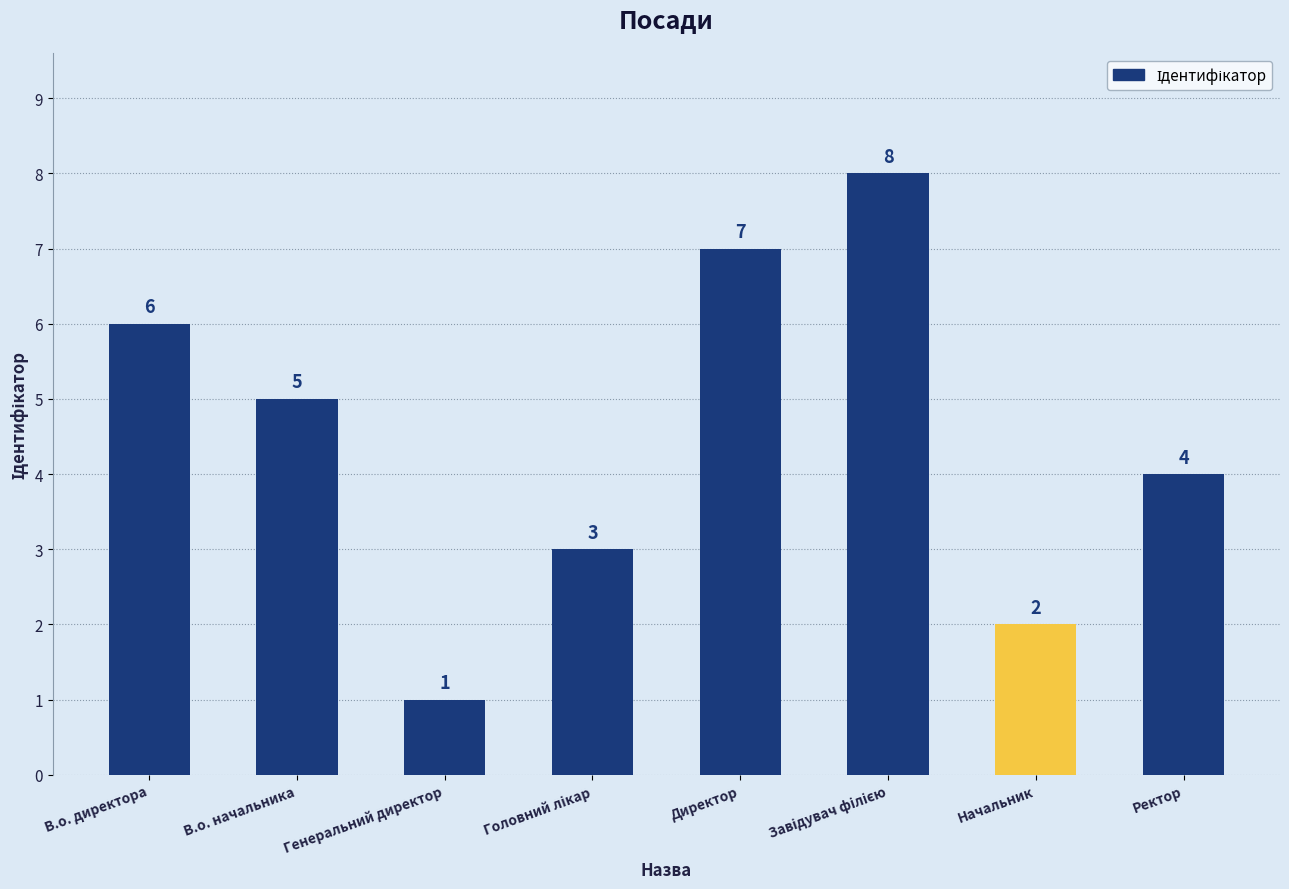

The value at Директор is 10. True or false?

False